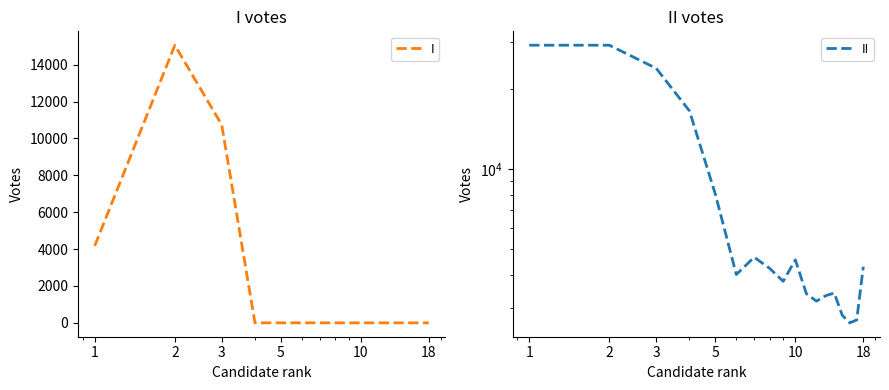

How many series are shown in this chart?

2